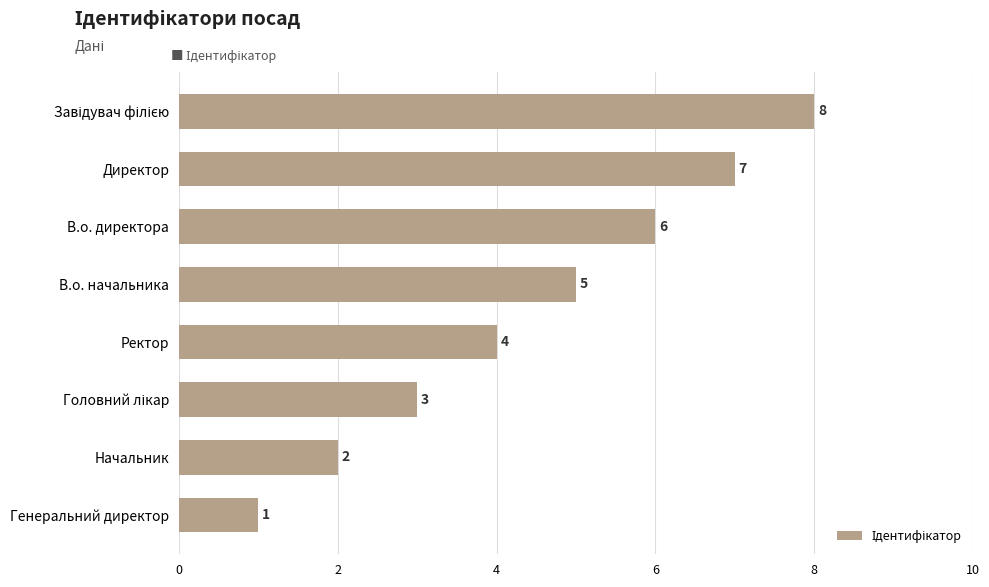

Approximately how many times larger is the value at В.о. начальника compared to Начальник?

2.5